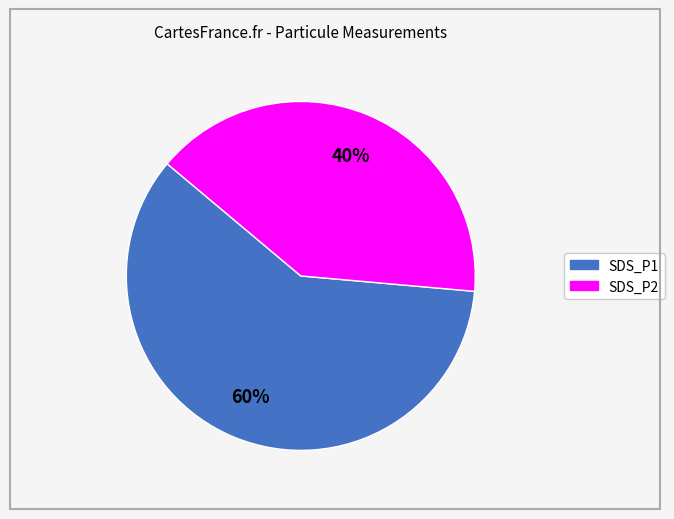

Which category has the biggest portion of the pie?

SDS_P1